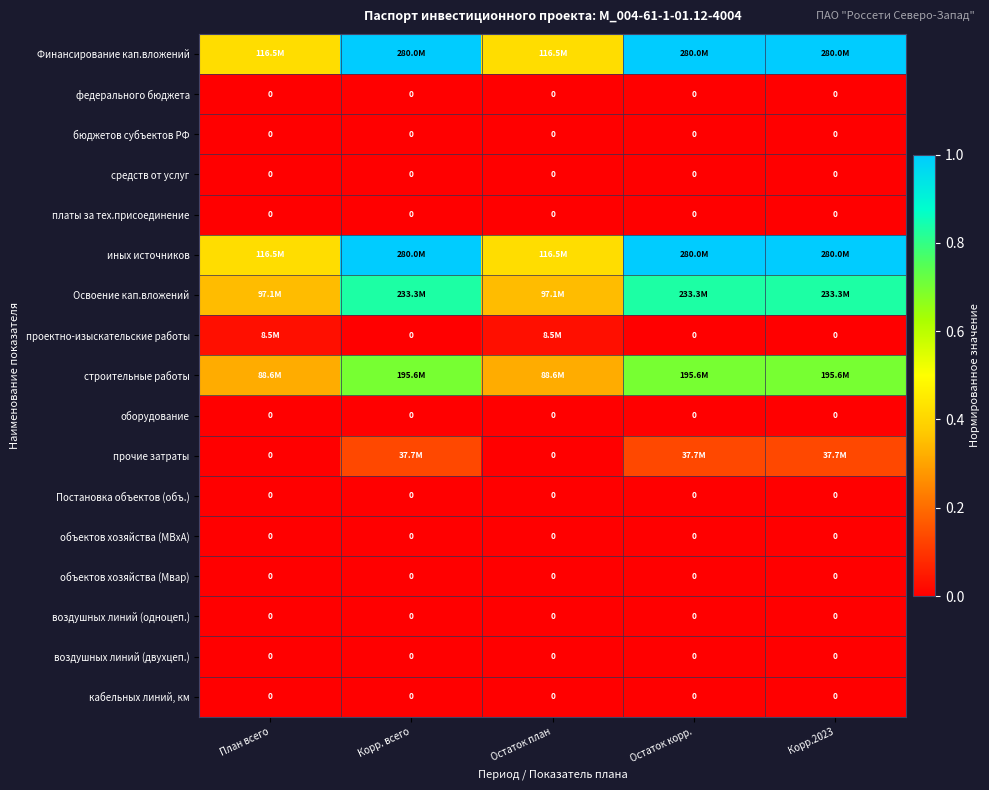

At how many categories does at least one series exceed 0?

5